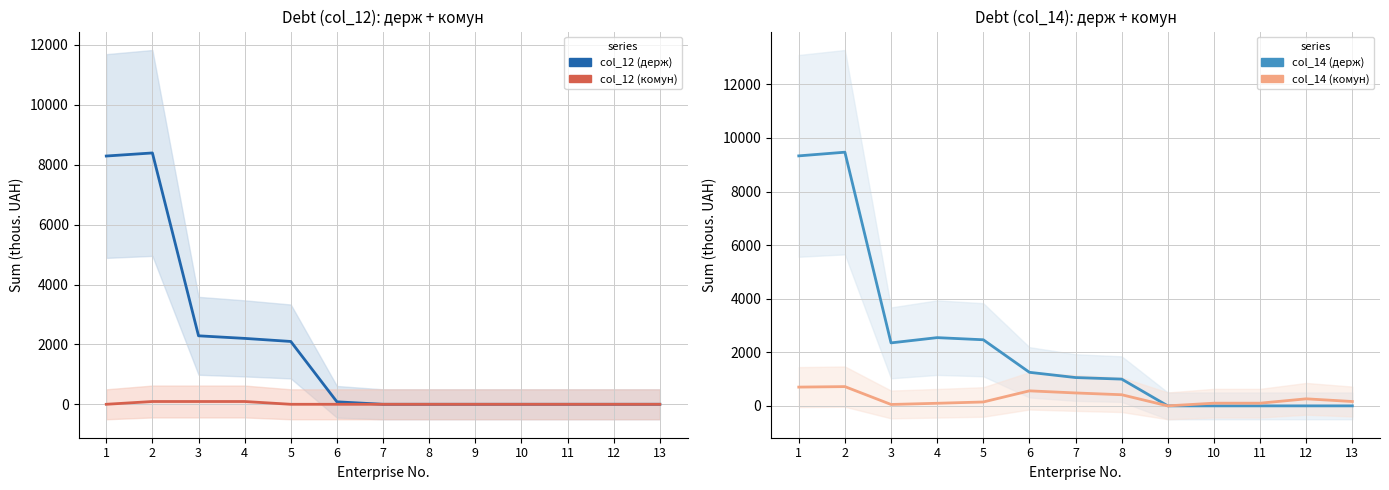

Which series has the largest range (max minus min)?

col_14 (держ)